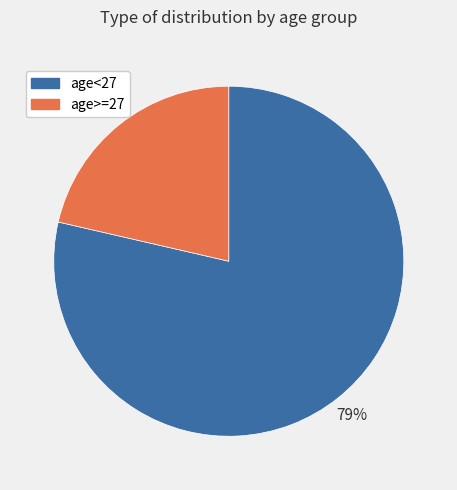

Is it true that age>=27 is 14% of the pie?

False